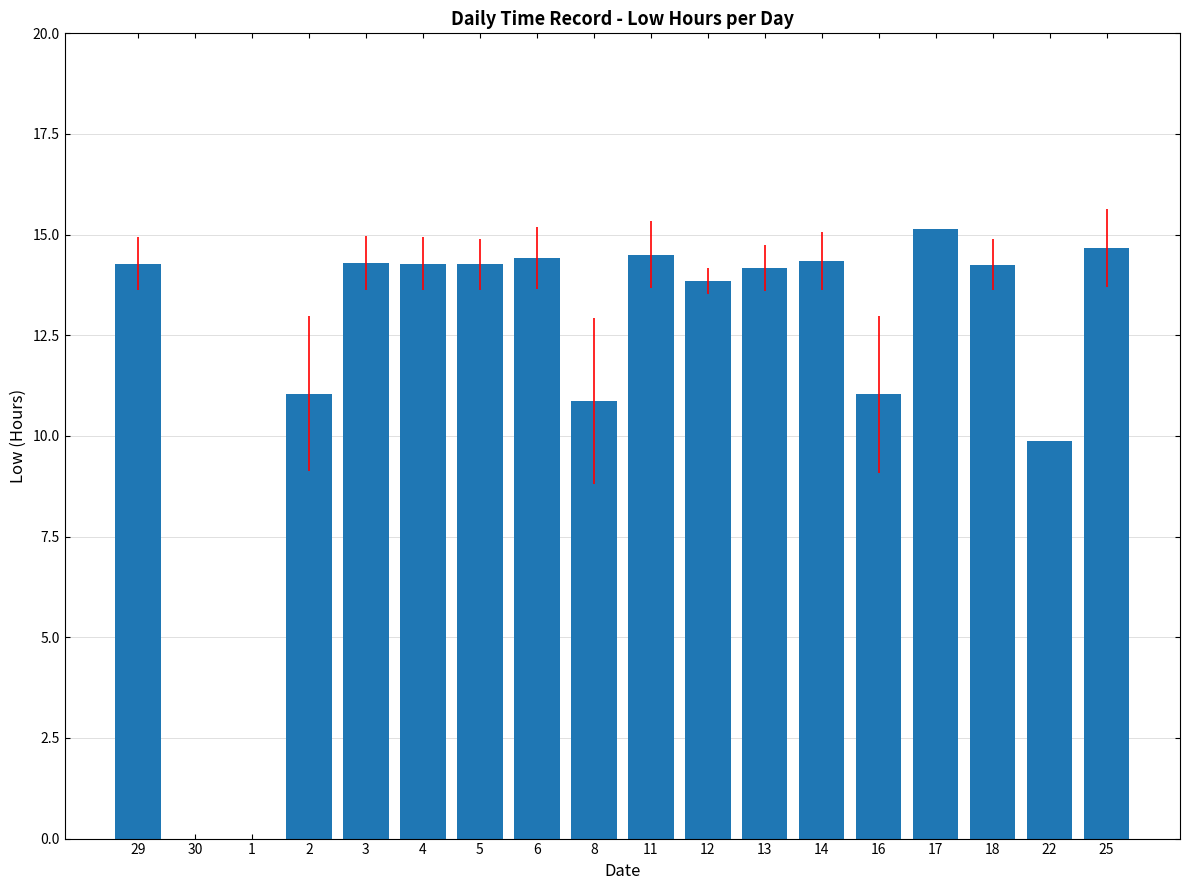

Are the bars grouped side by side (vs. stacked)?

No